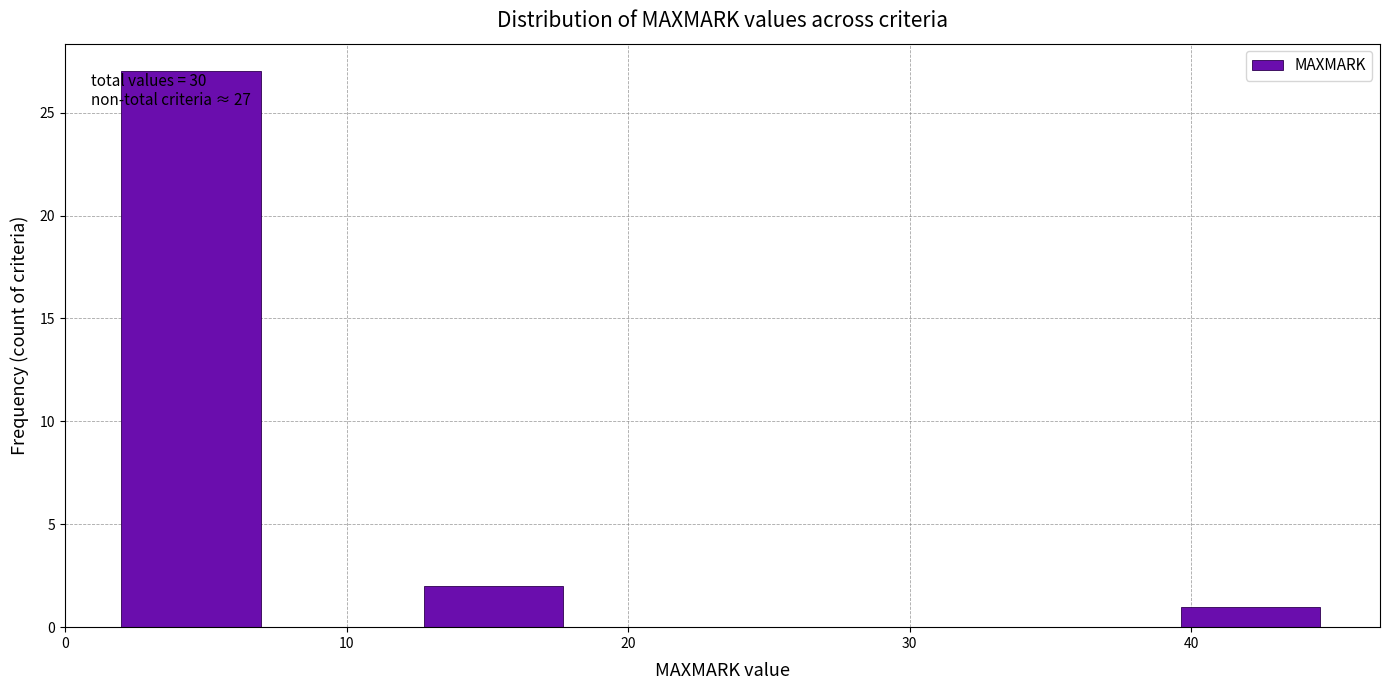

Which range on the x-axis has the tallest bar?

2 to 7